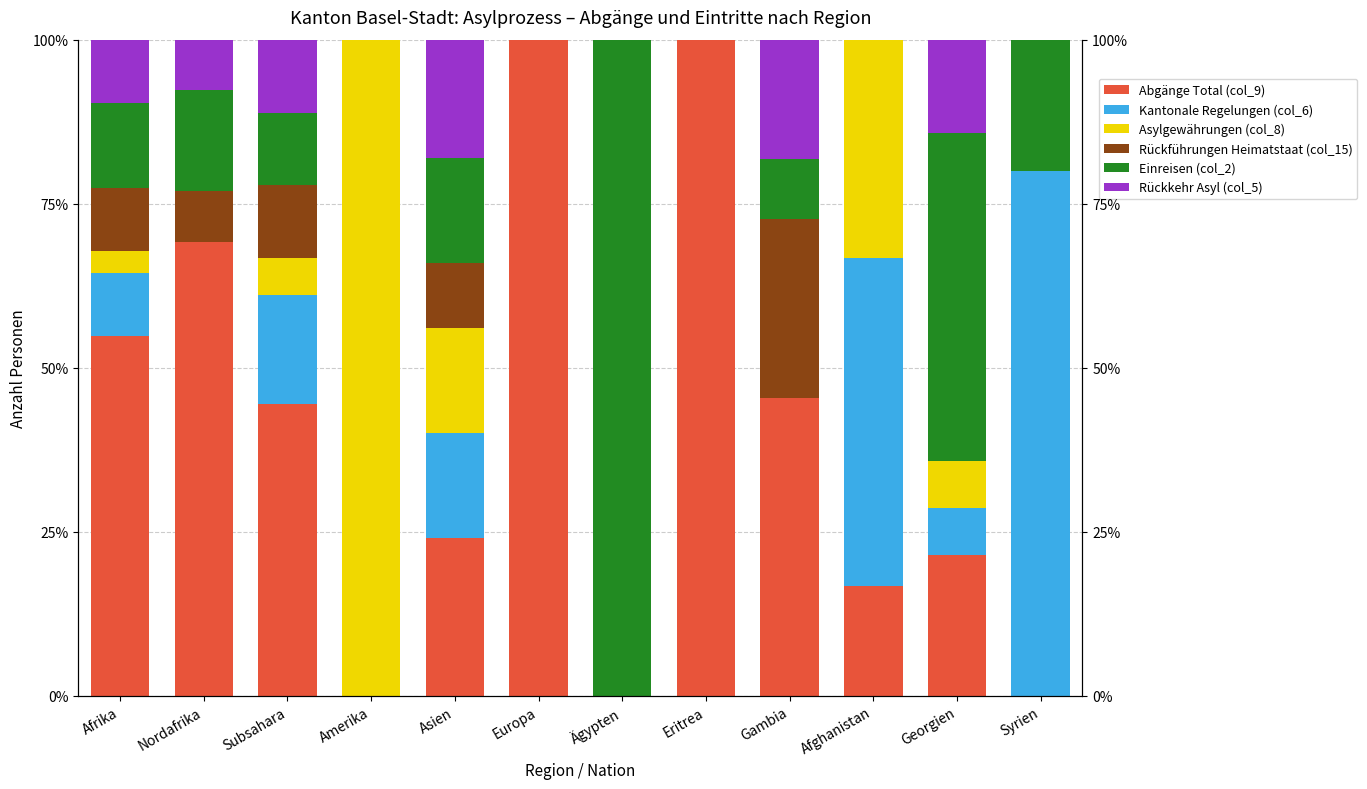

What is the maximum value shown in the chart?

100.0